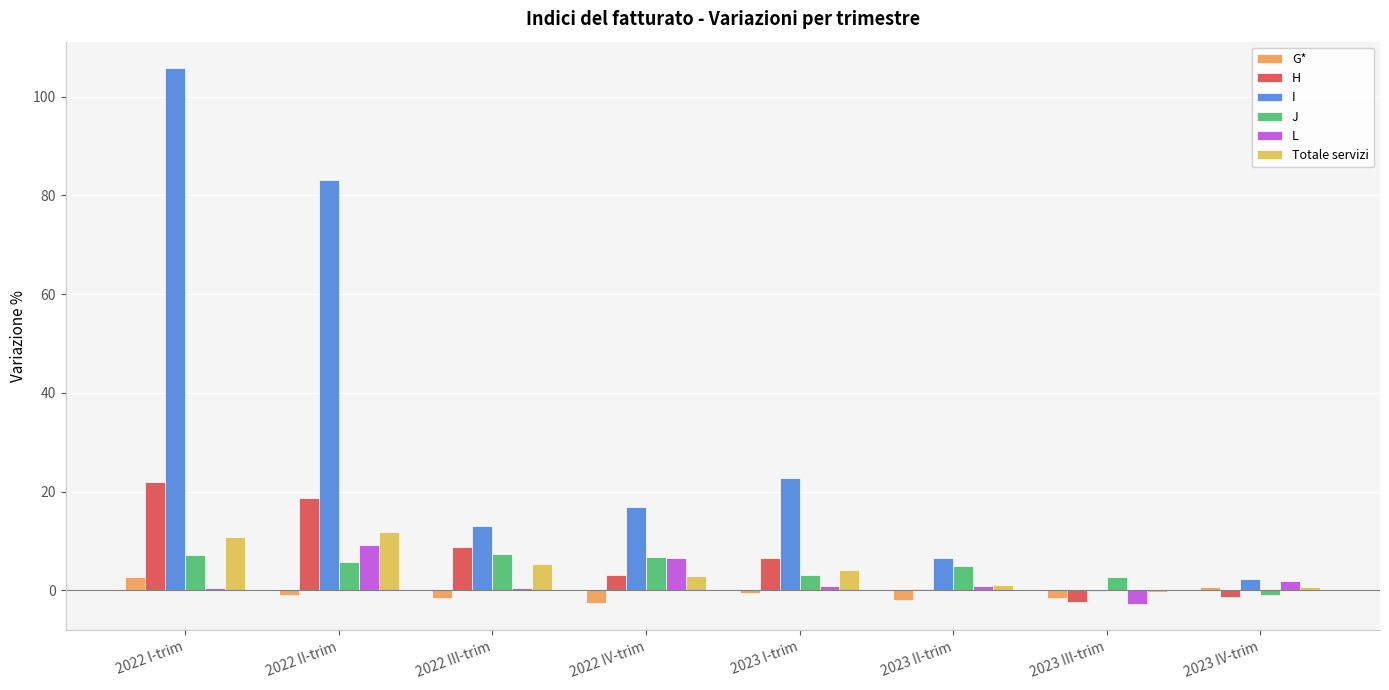

How many groups of bars are there?

8